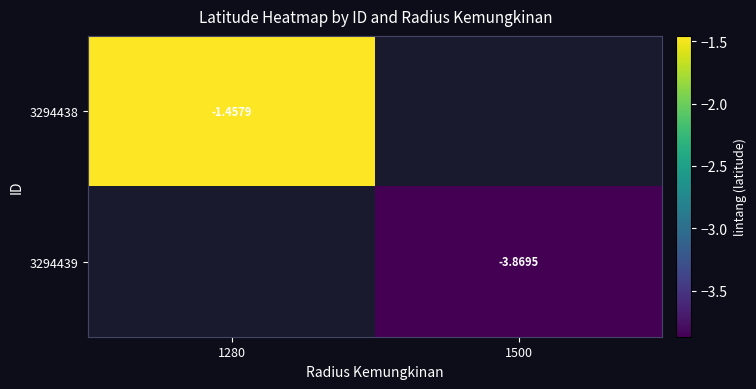

Which has a higher value, 1280 or 1500?

1500